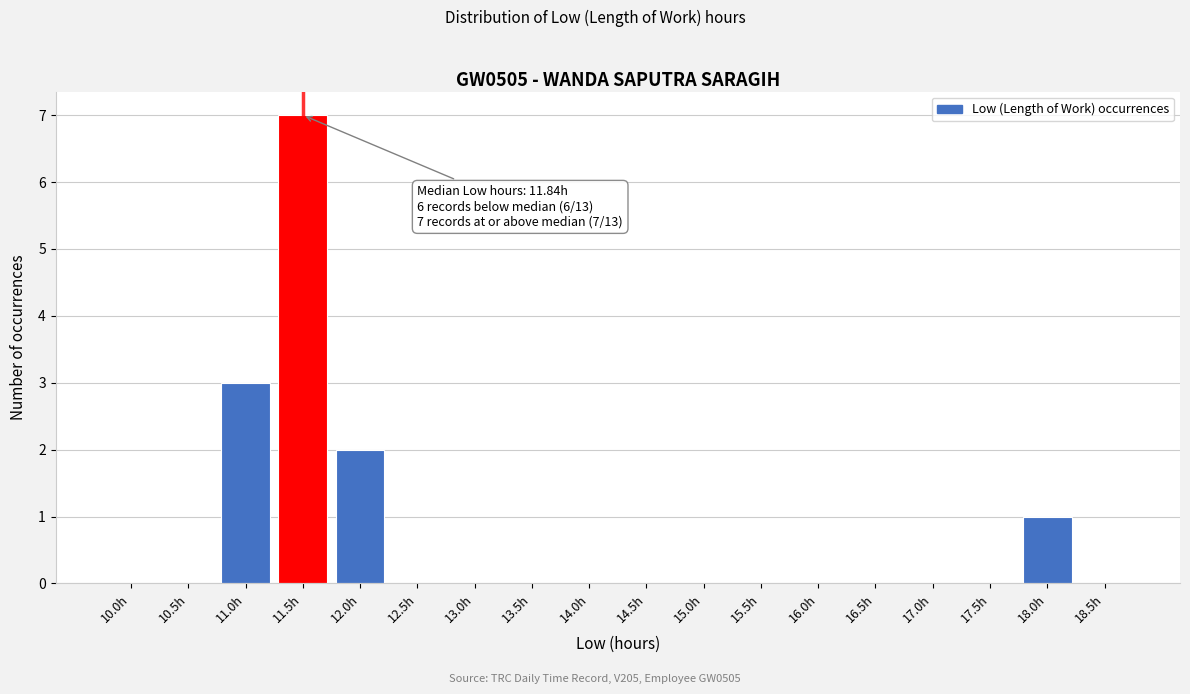

Reading left to right, extract all data points from this chart.

10.0h=0	10.5h=0	11.0h=3	11.5h=7	12.0h=2	12.5h=0	13.0h=0	13.5h=0	14.0h=0	14.5h=0	15.0h=0	15.5h=0	16.0h=0	16.5h=0	17.0h=0	17.5h=0	18.0h=1	18.5h=0